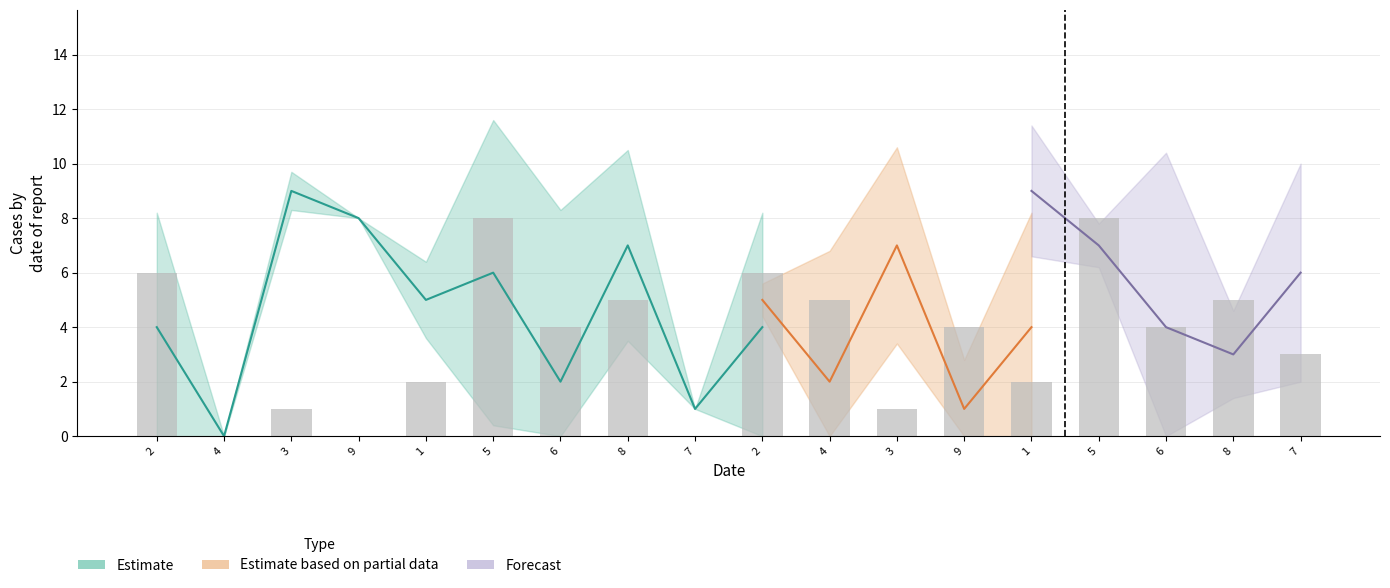

How many categories are shown in the chart?

18